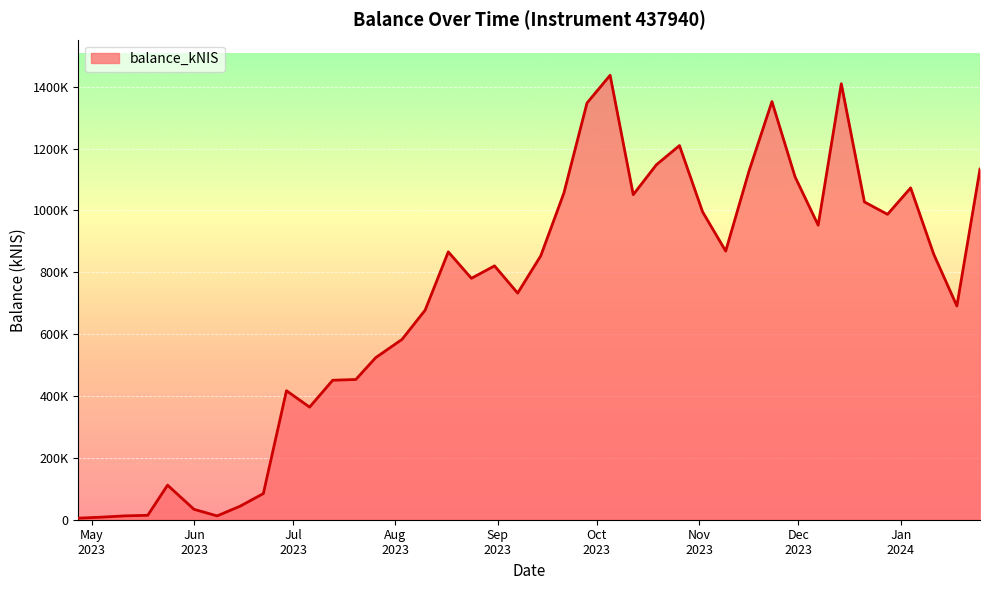

At which label does the data first exceed 853326?

2023-08-17